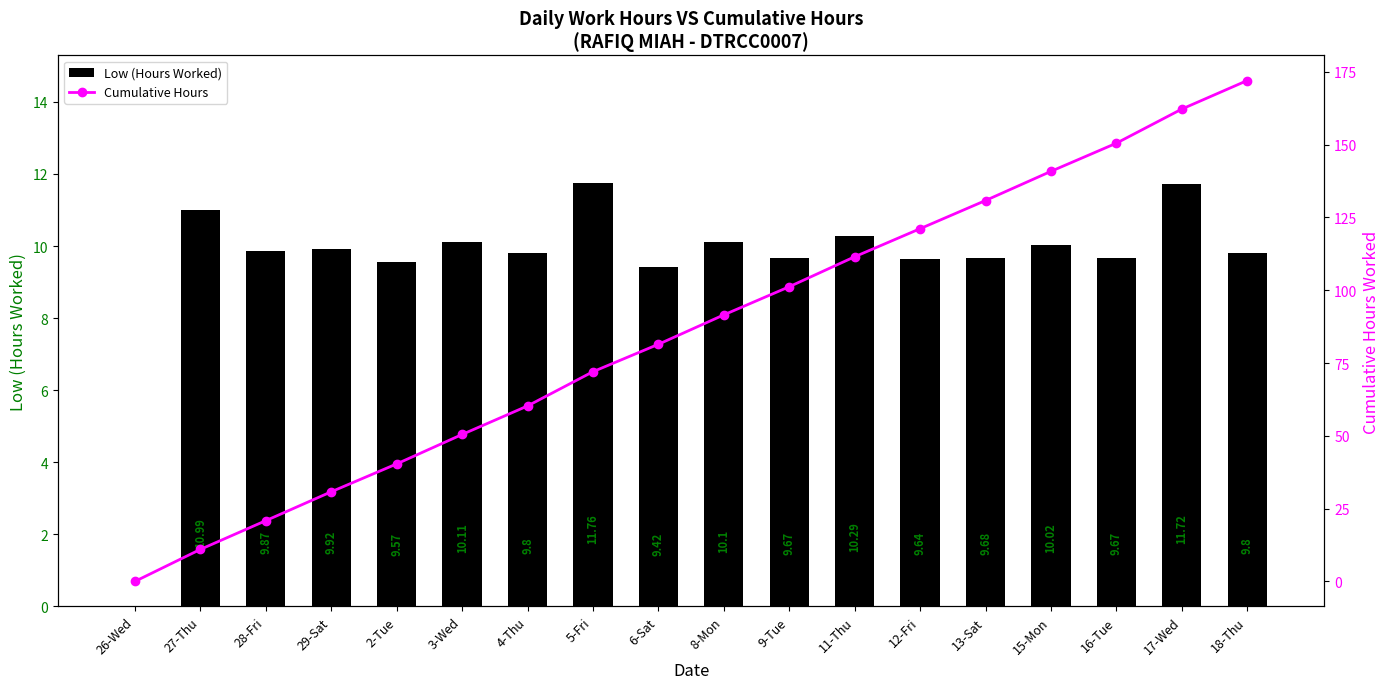

Where does the Cumulative Hours series first go above 91?

8-Mon